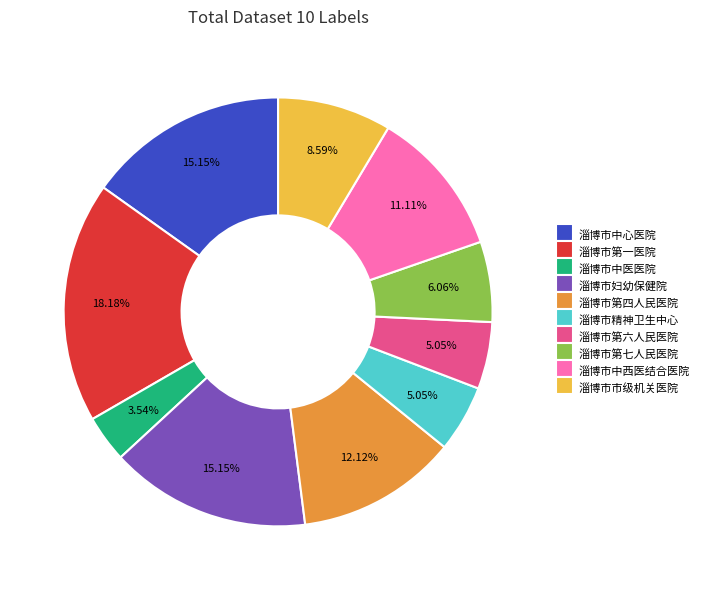

How many slices are in this pie chart?

10